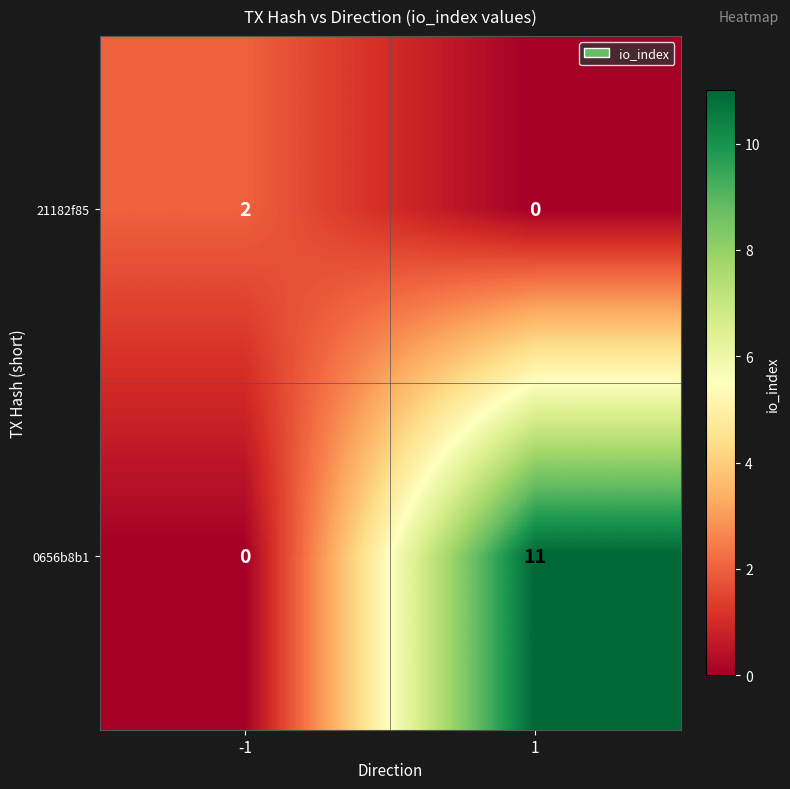

At 1, list the series in order from smallest to largest.

21182f85, 0656b8b1